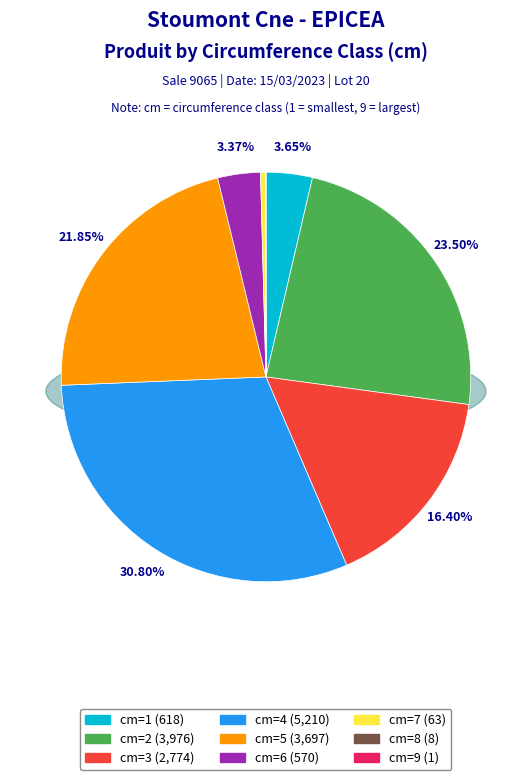

To the nearest percent, what portion does 1 represent?

4%